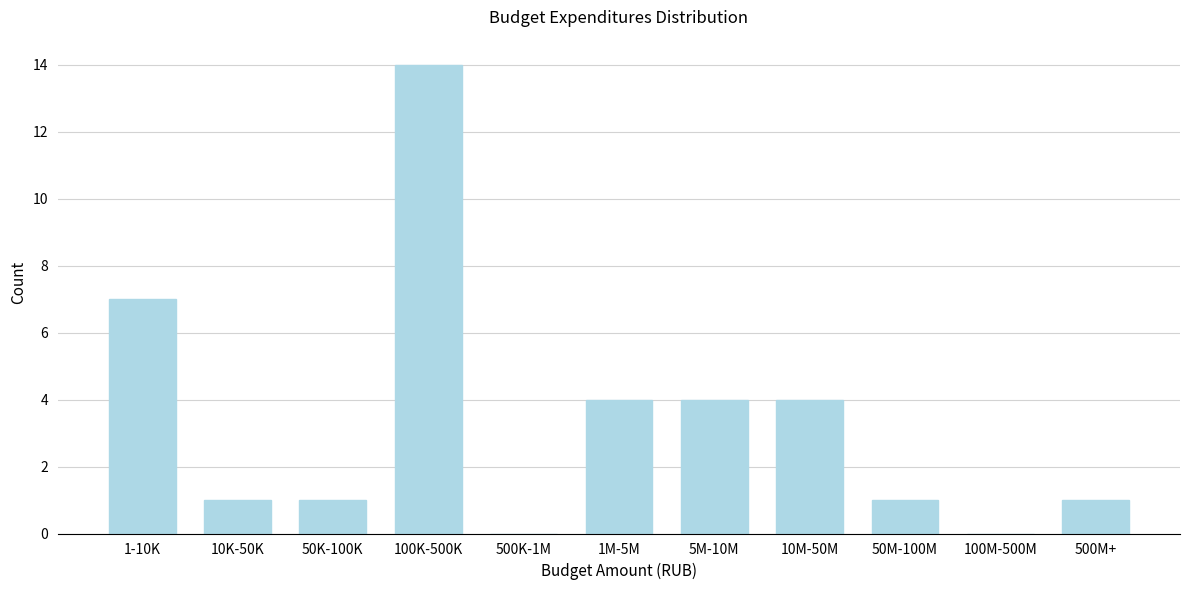

Reading left to right, transcribe all the data shown in this chart.

1-10K=7	10K-50K=1	50K-100K=1	100K-500K=14	500K-1M=0	1M-5M=4	5M-10M=4	10M-50M=4	50M-100M=1	100M-500M=0	500M+=1